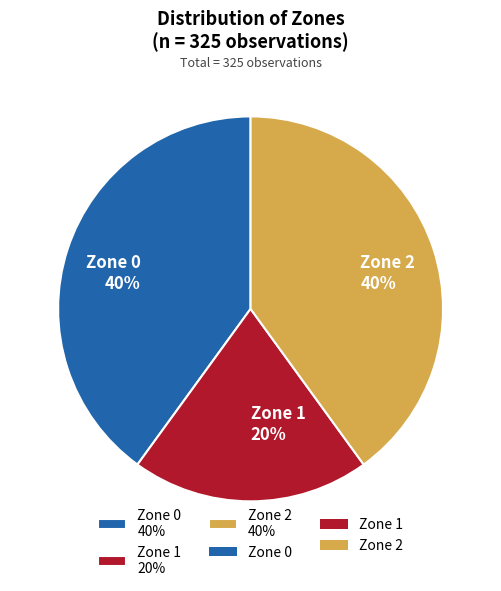

Is Zone 0 the majority of the pie?

No